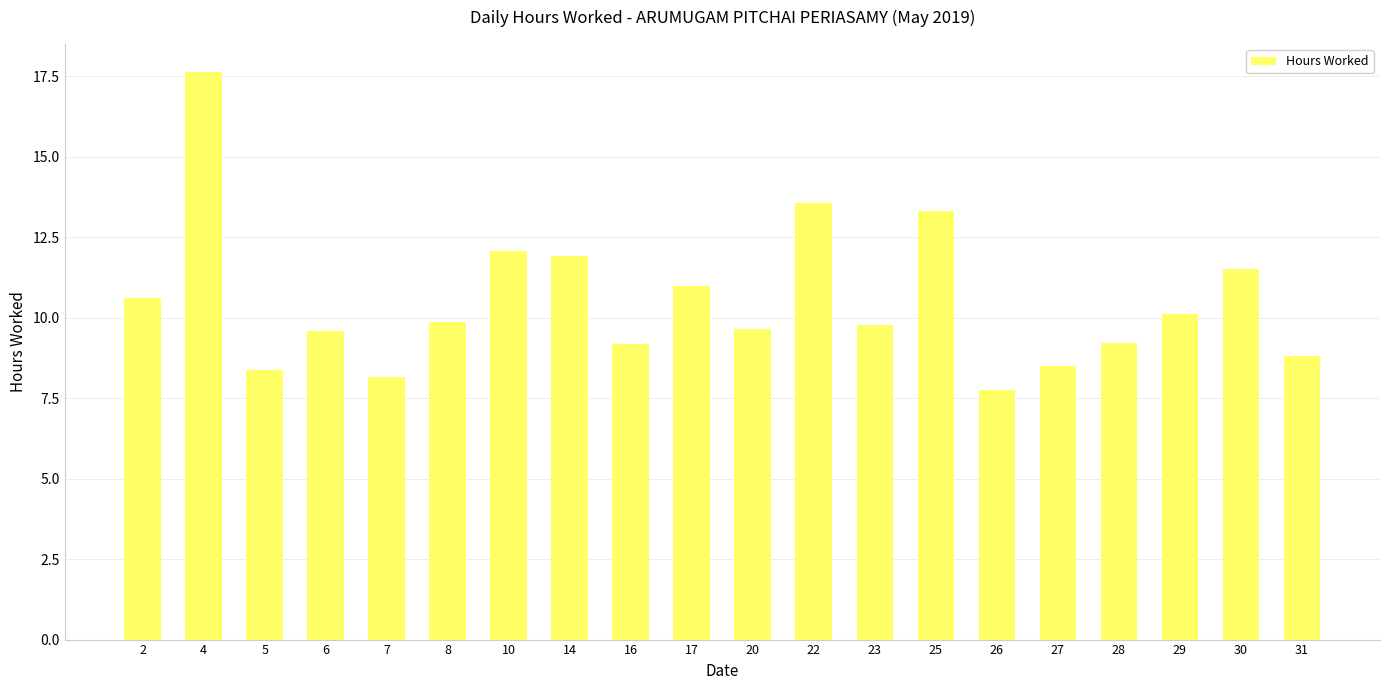

The value at 14 is 11.9. True or false?

True